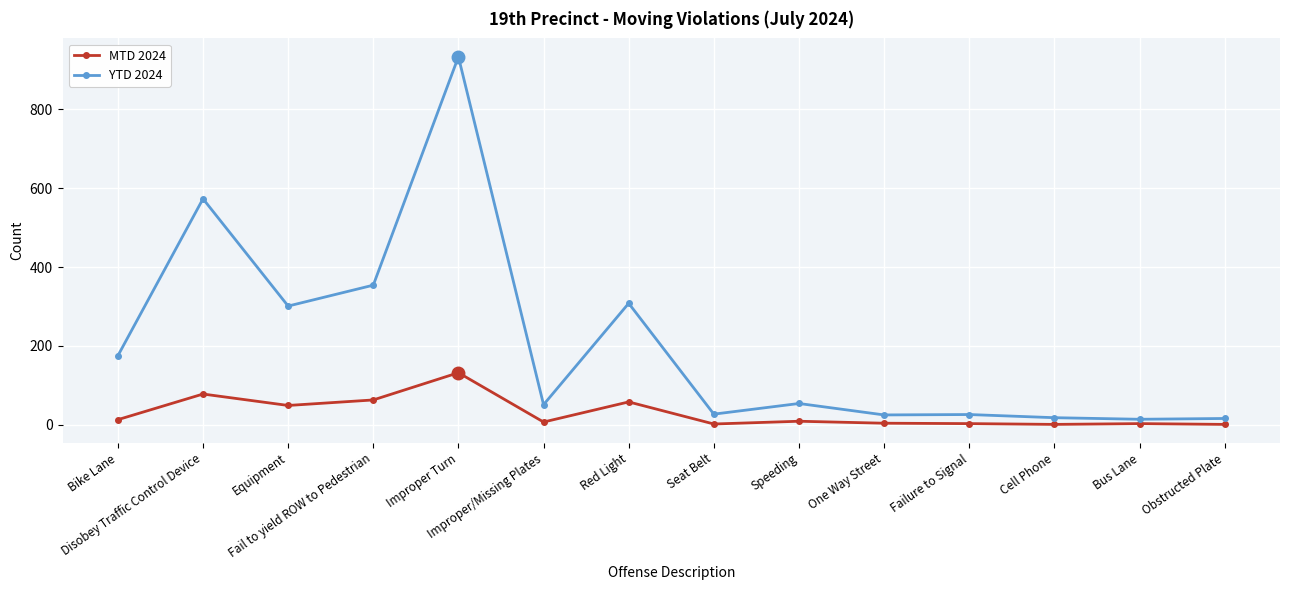

List the series in order of their peak value, lowest first.

MTD 2024, YTD 2024